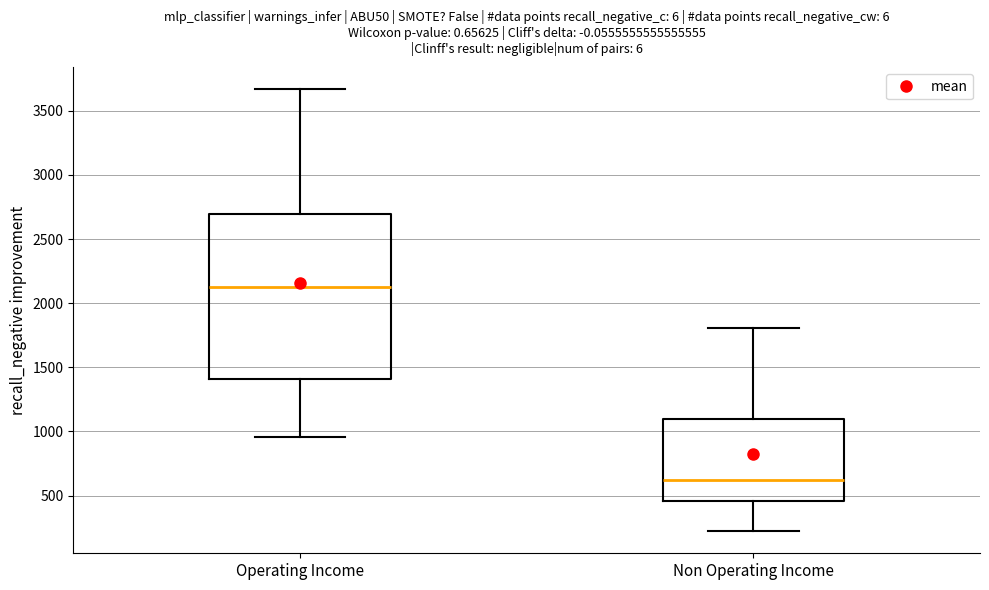

Where is the upper edge of the box for Non Operating Income on the y-axis? The values are not printed on the chart, so give them approximately, as read against the axis.

1100